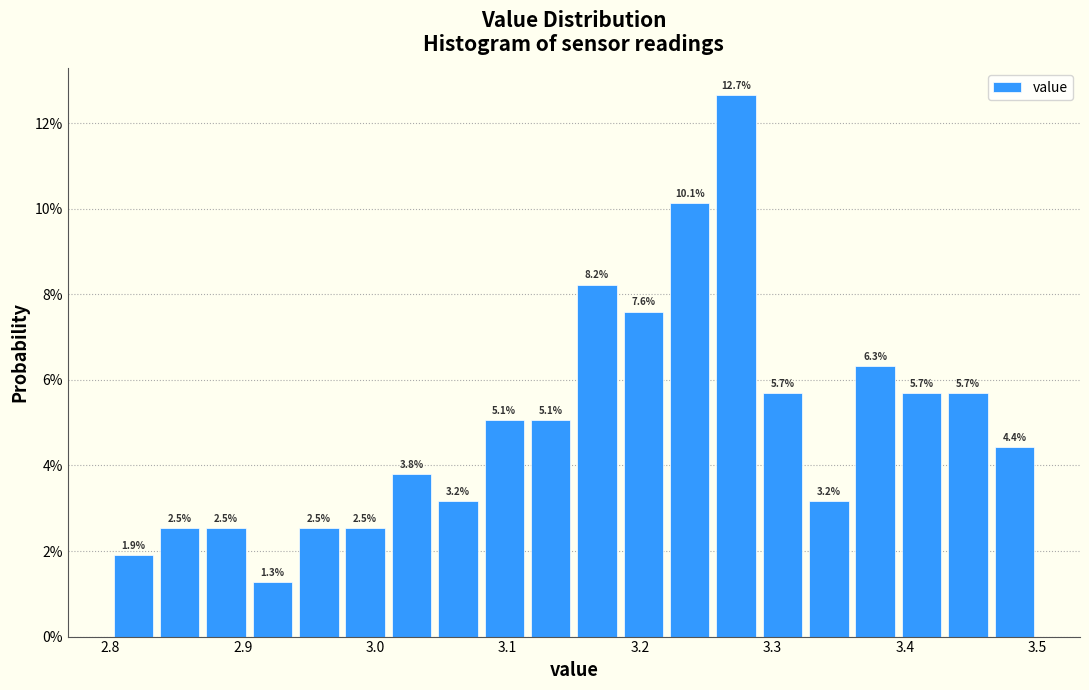

Read against the x-axis, roughly where is the centre of the tallest bar?

3.27